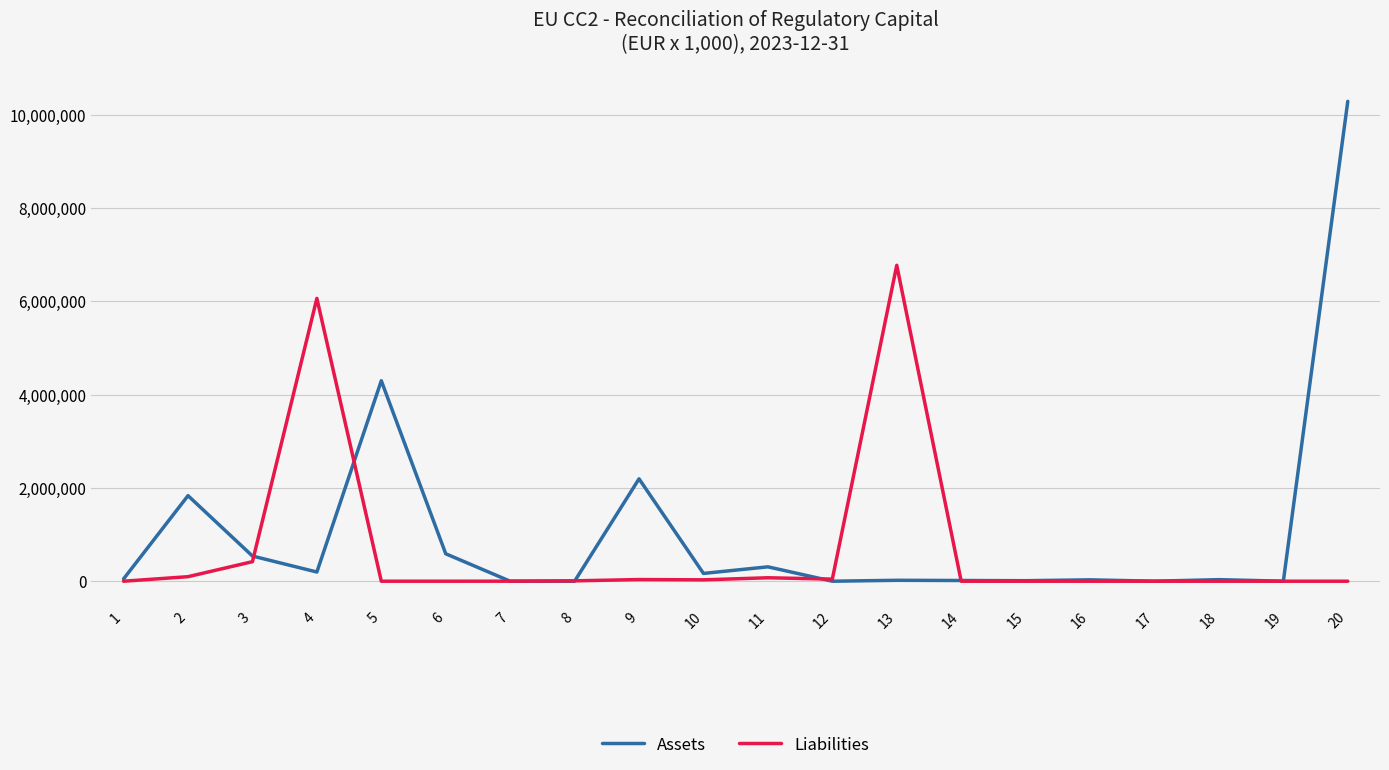

Where does the Liabilities series first go above 771?

2